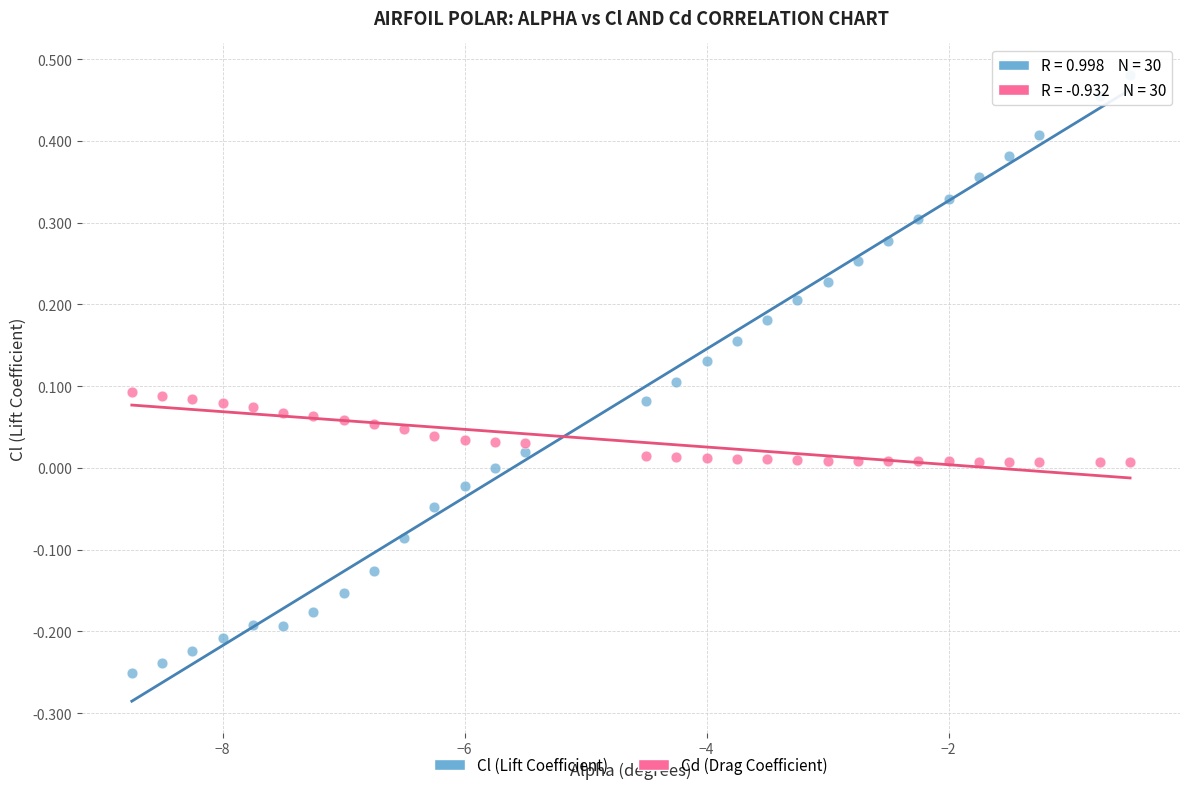

Which series has the widest spread of Y values?

Cl (Lift Coefficient)